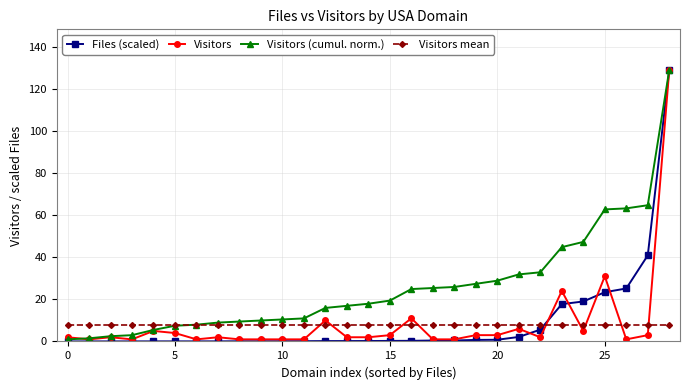

What is the greatest value displayed?

129.0